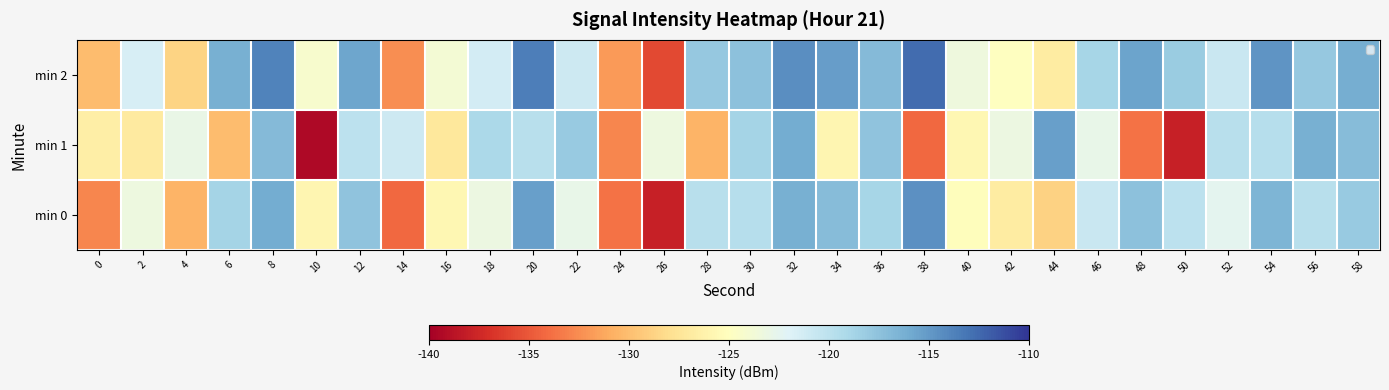

Rank the series at 42 from lowest to highest value.

min 0, min 2, min 1